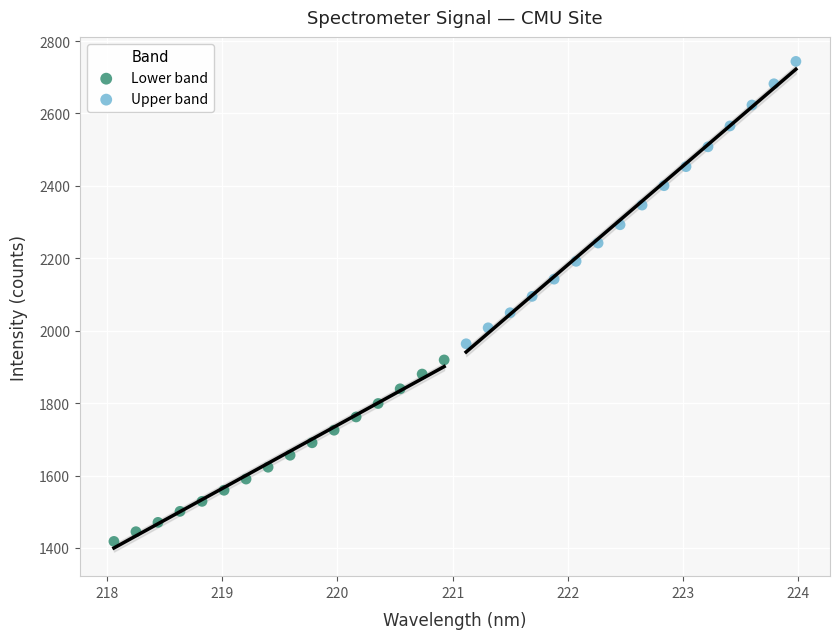

Which series reaches the maximum Y coordinate?

Upper band